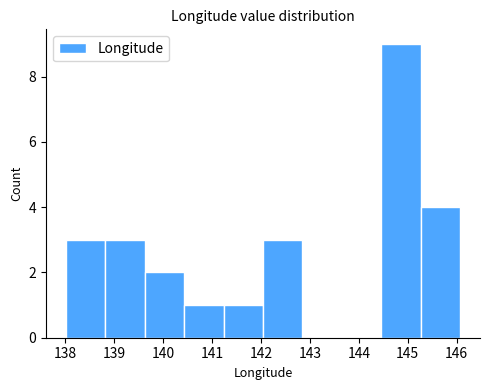

Which range on the x-axis has the tallest bar?

144.5 to 145.3